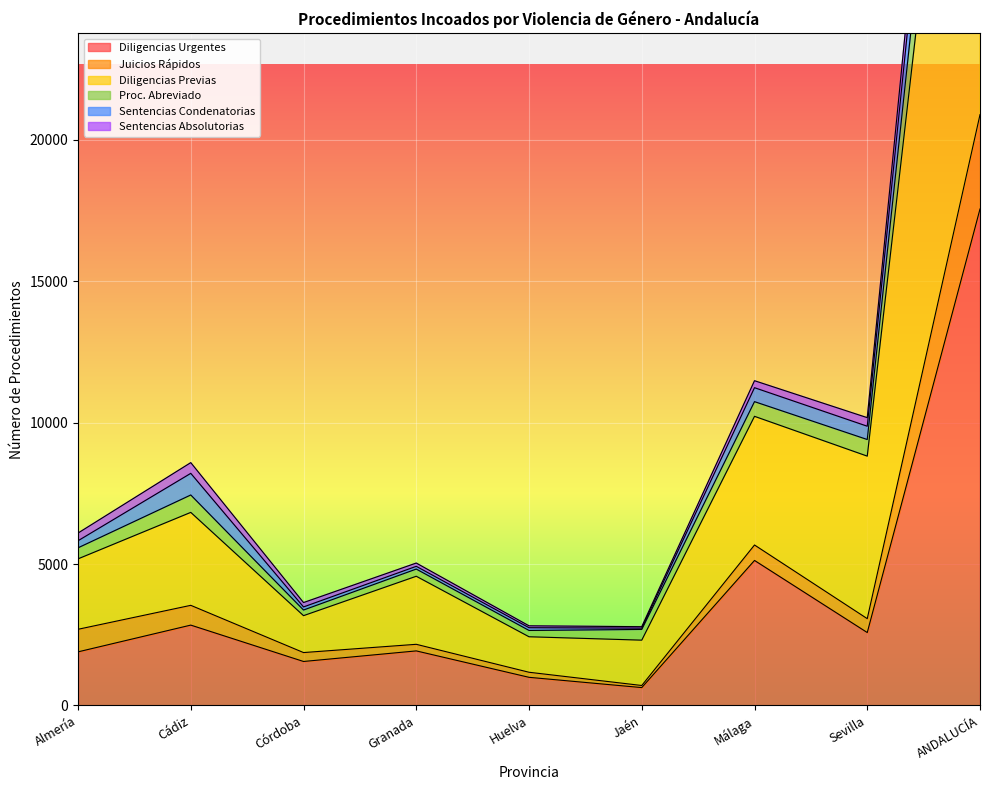

Which has a higher value, Huelva or Cádiz?

Cádiz